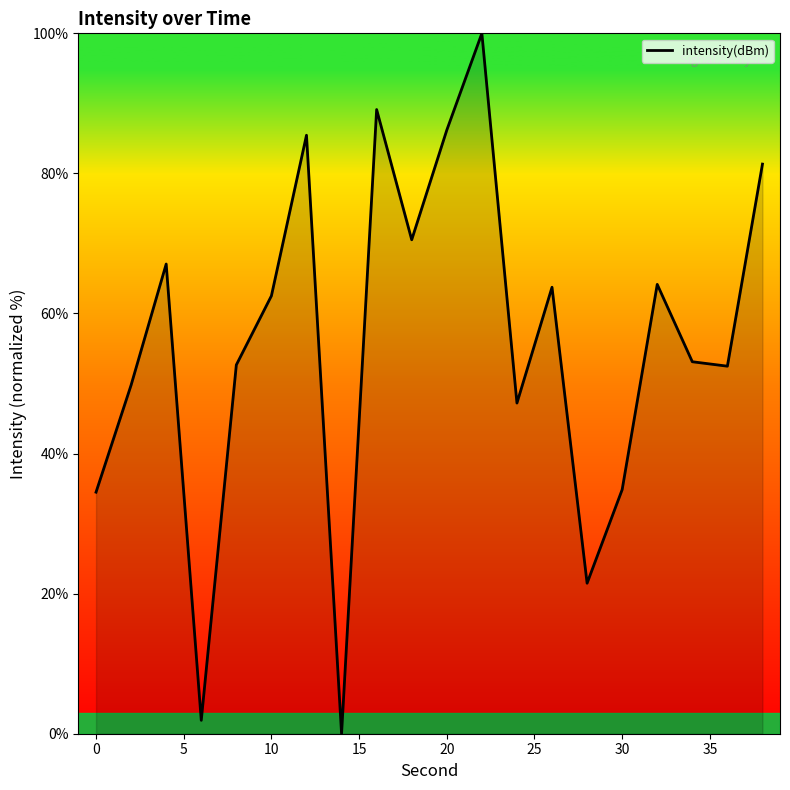

What is the difference between the maximum and minimum values?

100.0